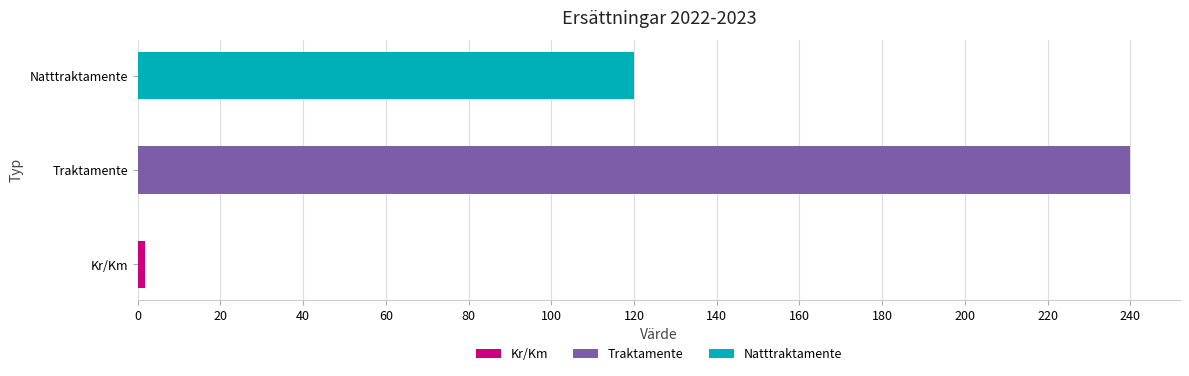

Read the value at Traktamente.

240.0